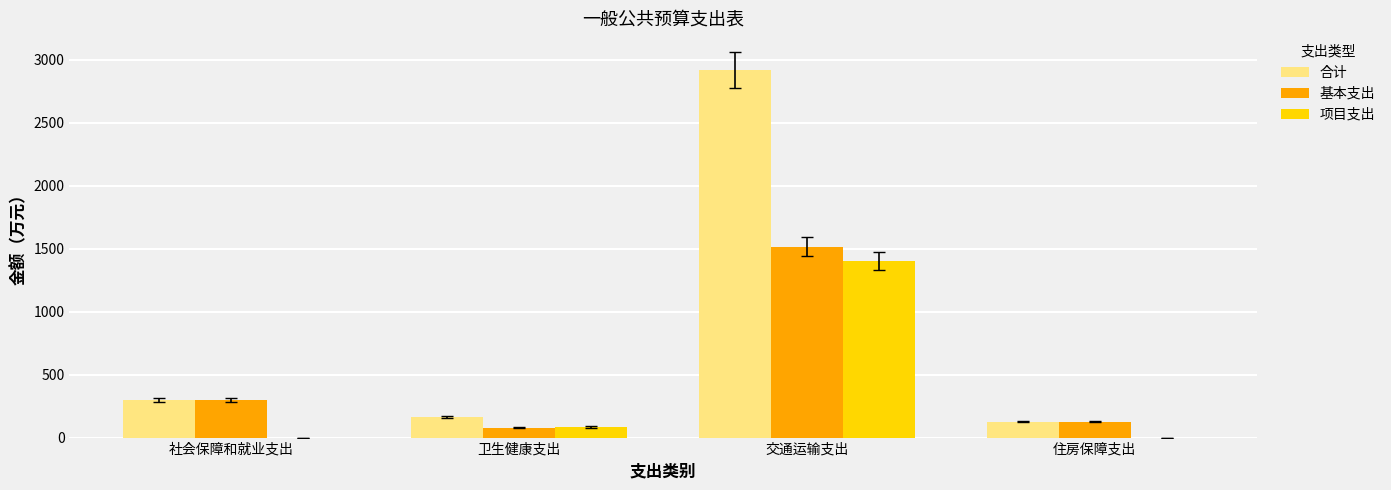

Read the 基本支出 value at 住房保障支出.

127.3